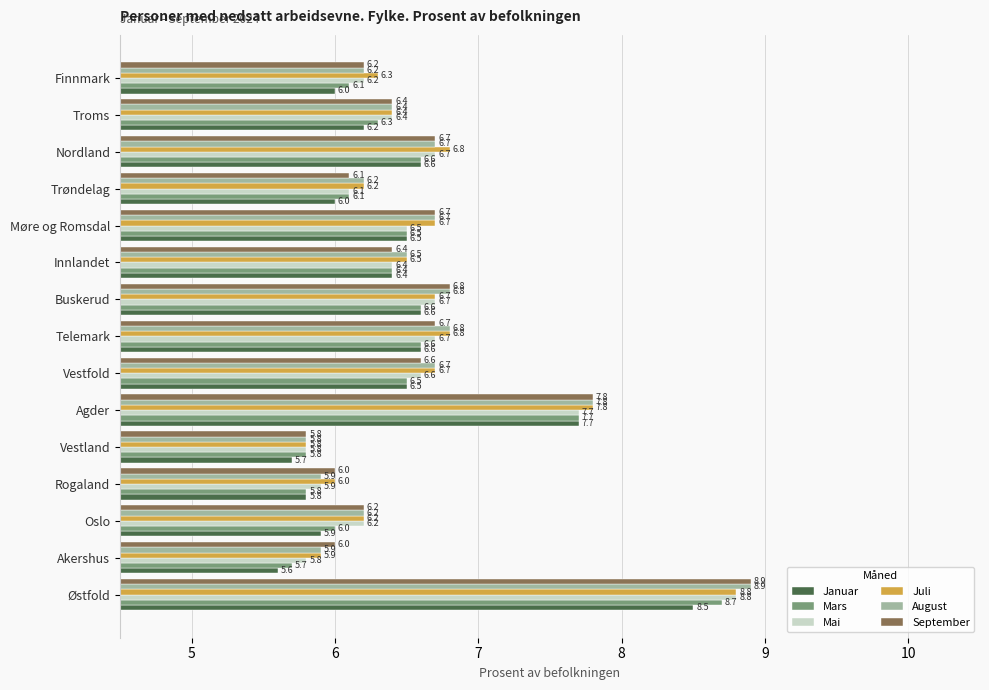

What is the minimum value for August?

5.8